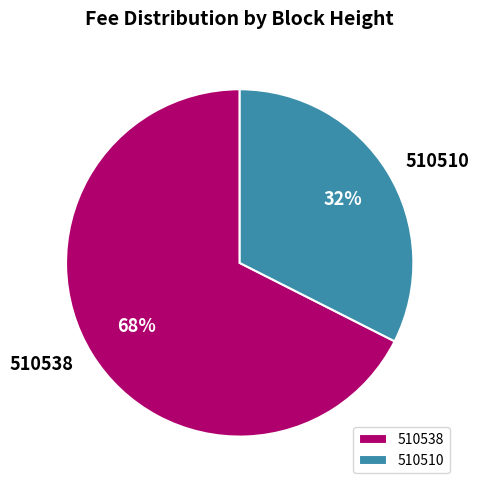

To the nearest percent, what is the average slice percentage?

50%